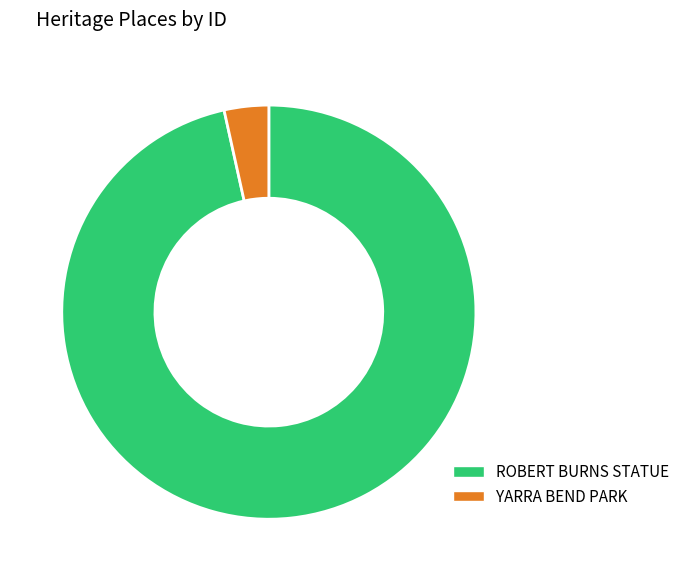

Which slice is the largest?

ROBERT BURNS STATUE